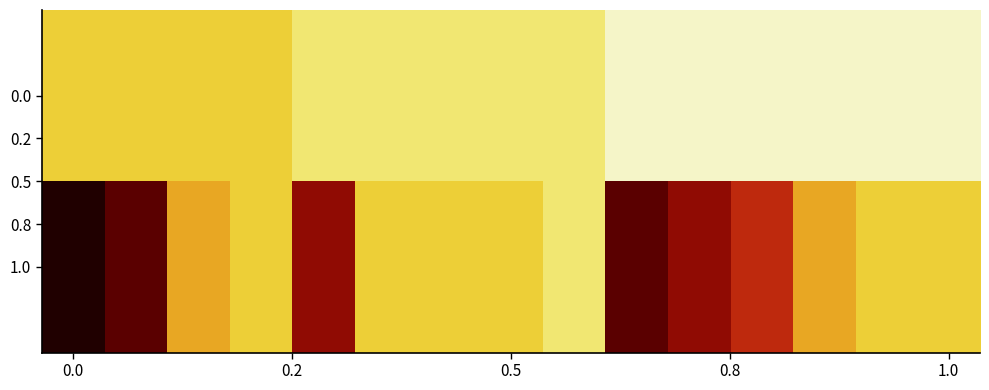

Reading left to right, extract all data points from this chart.

0.0: 3	3	3	3	2	2	2	2	2	1	1	1	1	1	1
1.0: 9	8	4	3	7	3	3	3	2	8	7	6	4	3	3